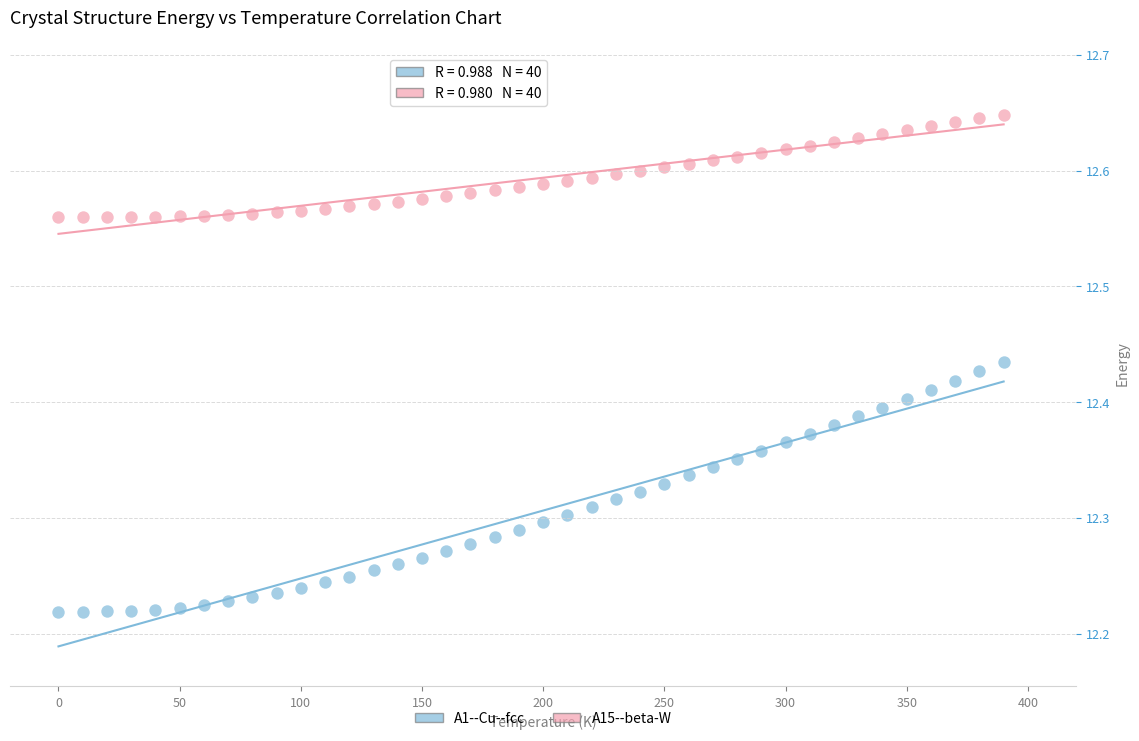

Across all data points, what is the range of Y values (max minus min)?

0.4